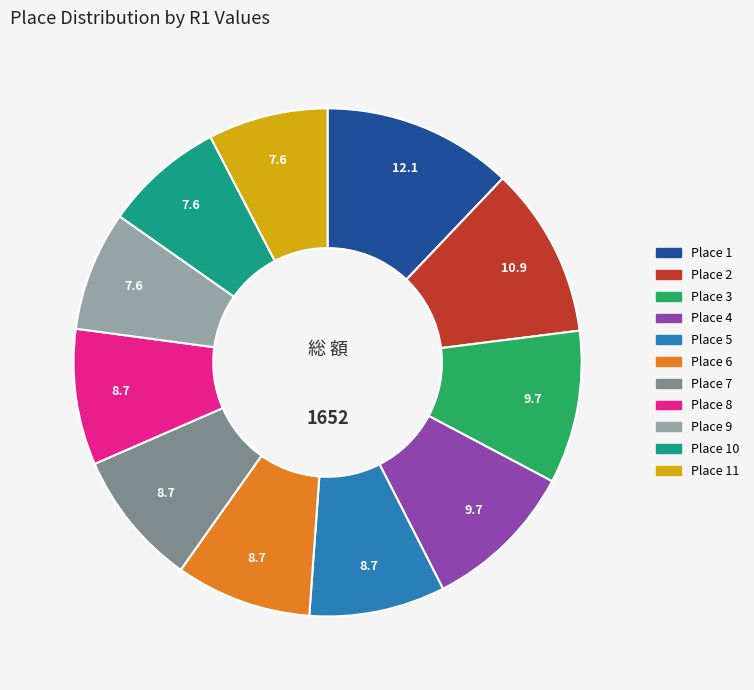

Combined, do Place 9 and Place 8 account for over 50%?

No